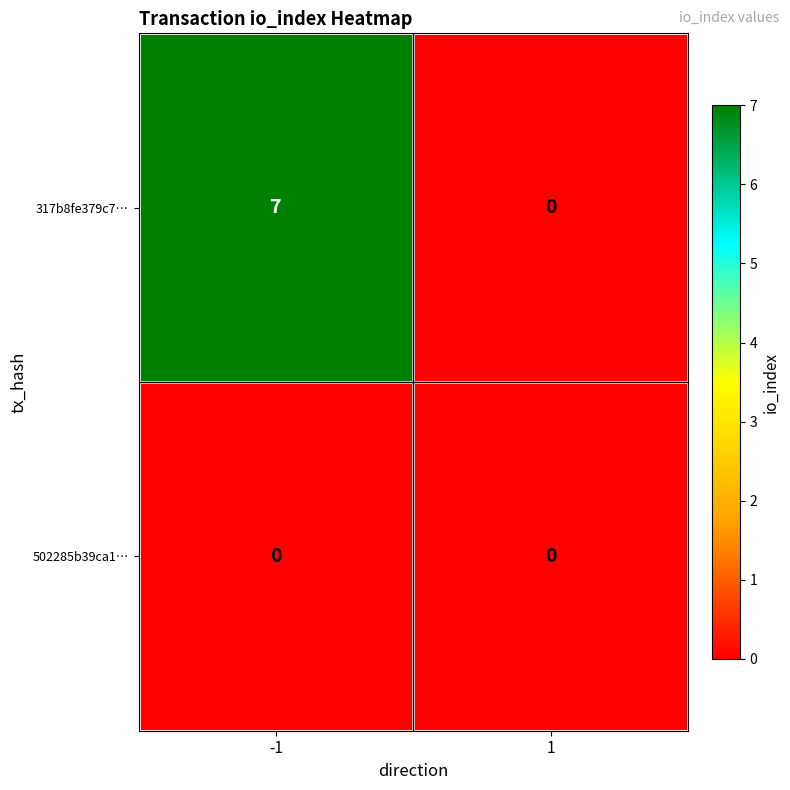

Is it true that 317b8fe379c7… equals -4 at 1?

False